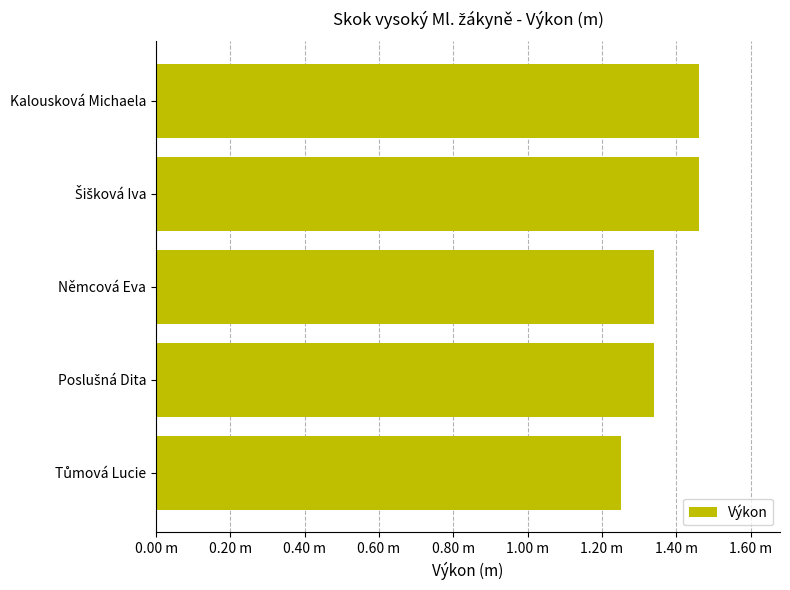

Does the chart contain any negative values?

No